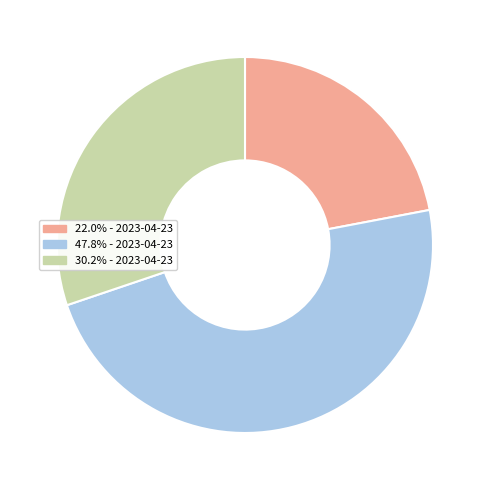

Count the number of slices in the pie.

3